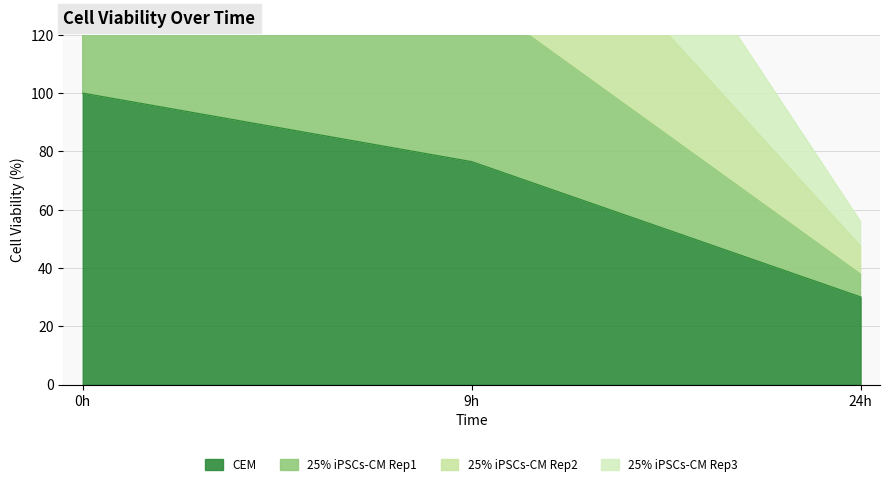

What is the spread (max minus min) of values at 24h?

25.8